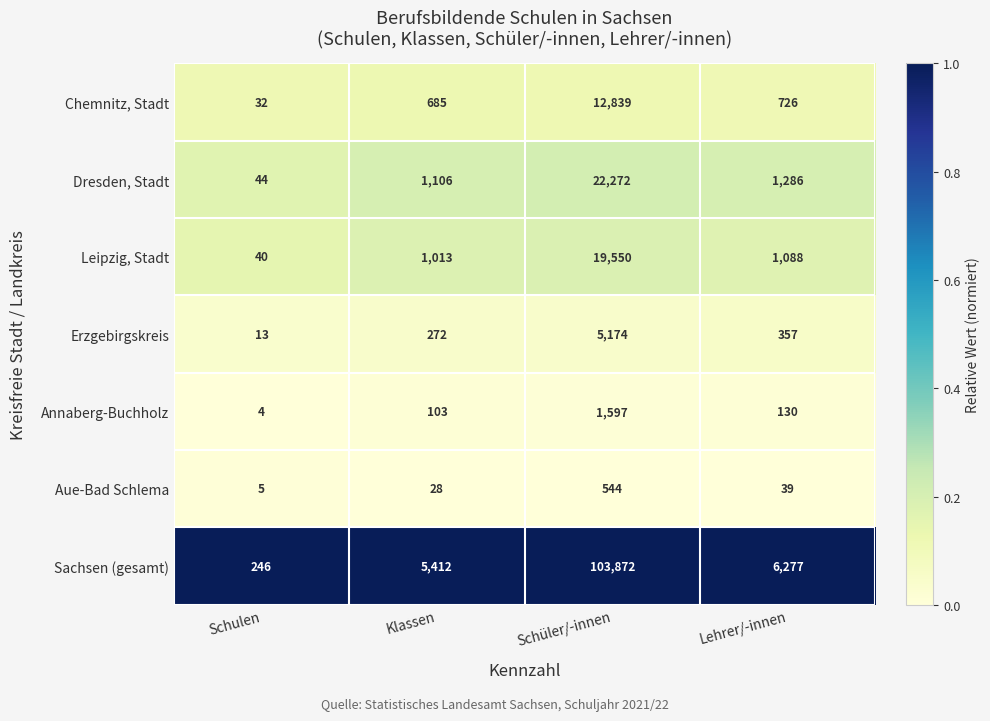

Reading right to left, extract all data points from this chart.

Chemnitz, Stadt: 726	12839	685	32
Dresden, Stadt: 1286	22272	1106	44
Leipzig, Stadt: 1088	19550	1013	40
Erzgebirgskreis: 357	5174	272	13
Annaberg-Buchholz: 130	1597	103	4
Aue-Bad Schlema: 39	544	28	5
Sachsen (gesamt): 6277	103872	5412	246